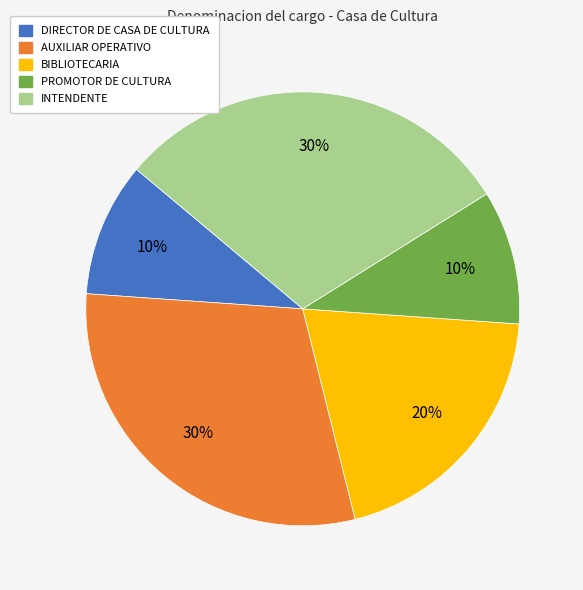

To the nearest percent, what is the average slice percentage?

20%